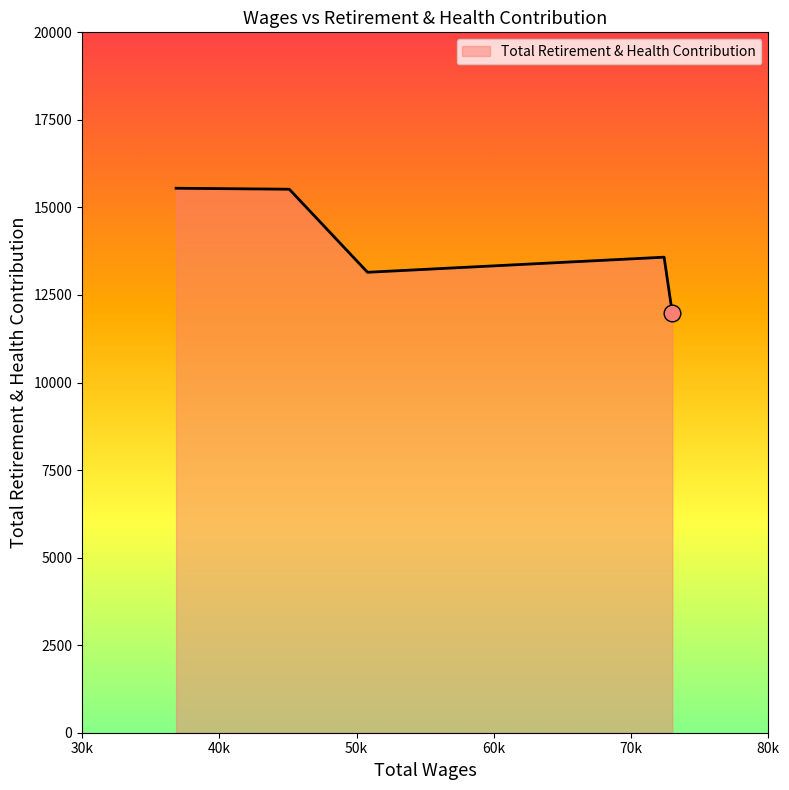

What is the average value?

13956